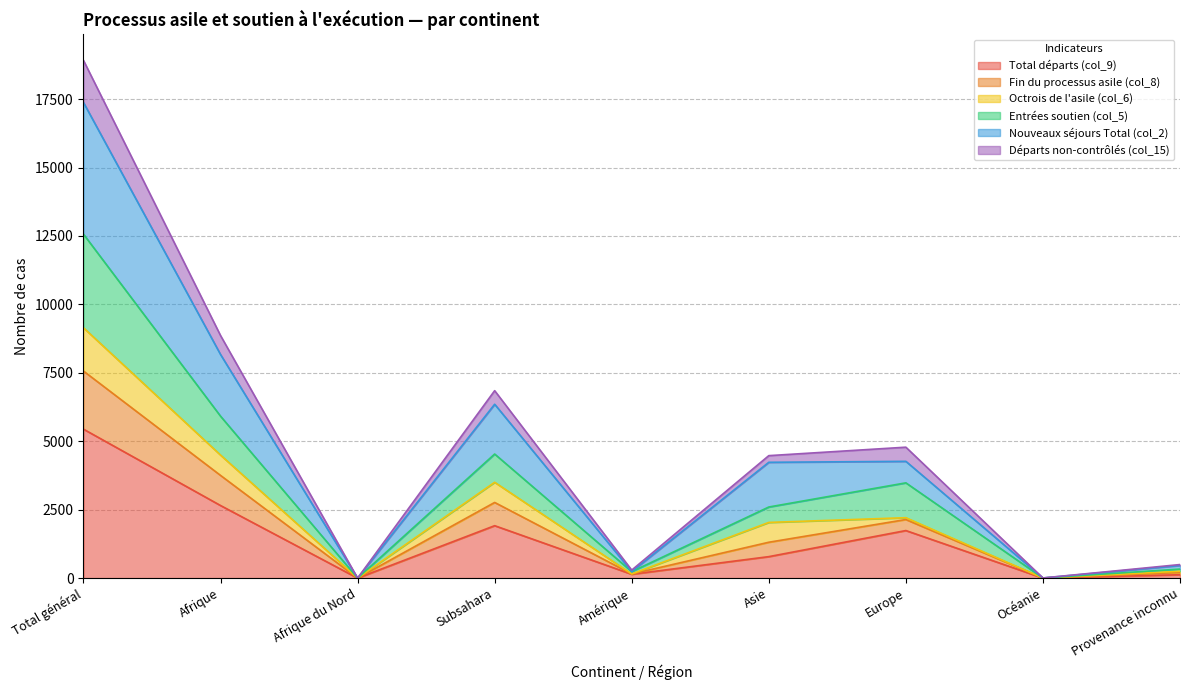

At which label does Total départs (col_9) reach its peak?

Total général